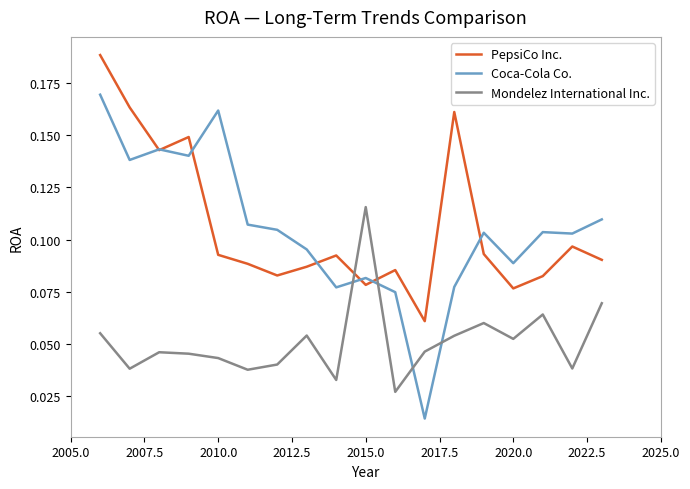

Which series has the widest spread of values?

Coca-Cola Co.